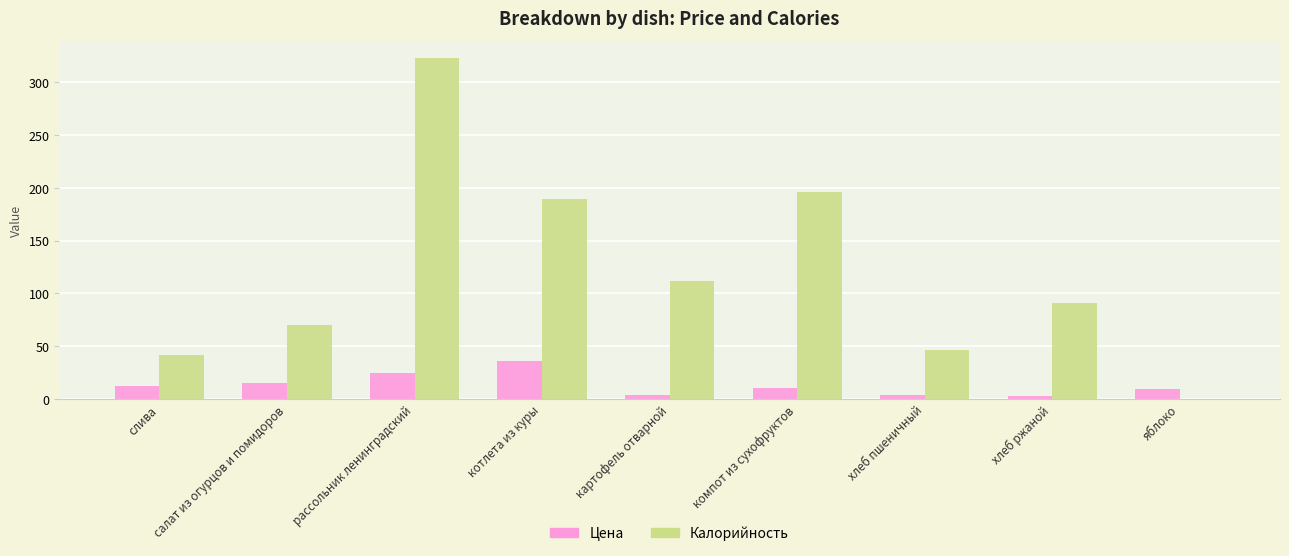

Is it true that Калорийность equals 91 at хлеб ржаной?

True